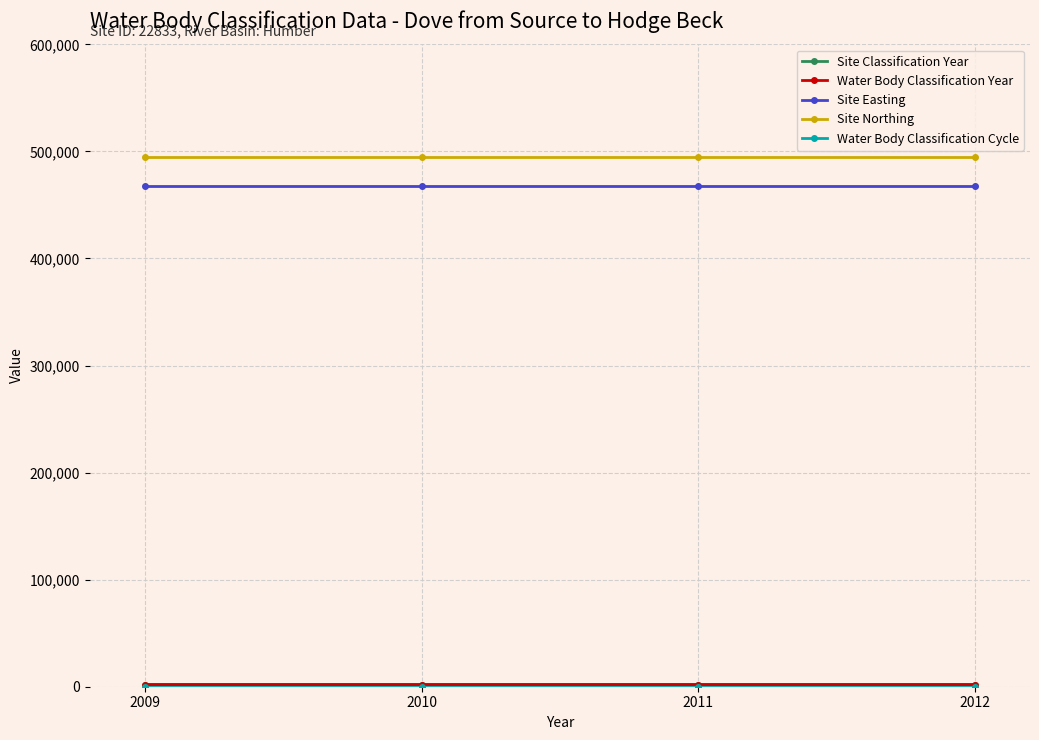

Does the chart have visible grid lines?

Yes